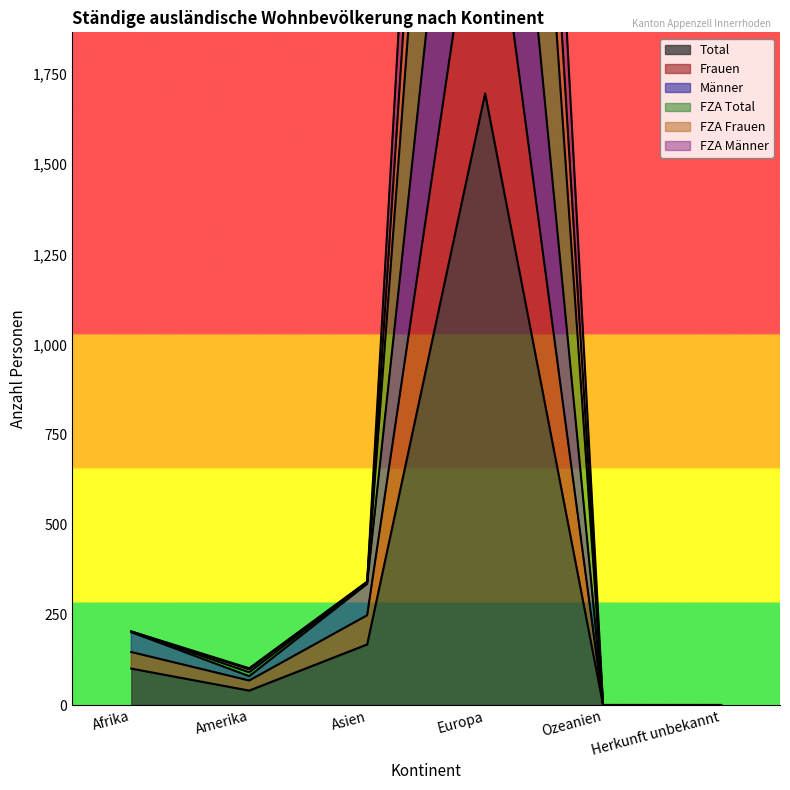

Which category has the highest value across all series?

Europa